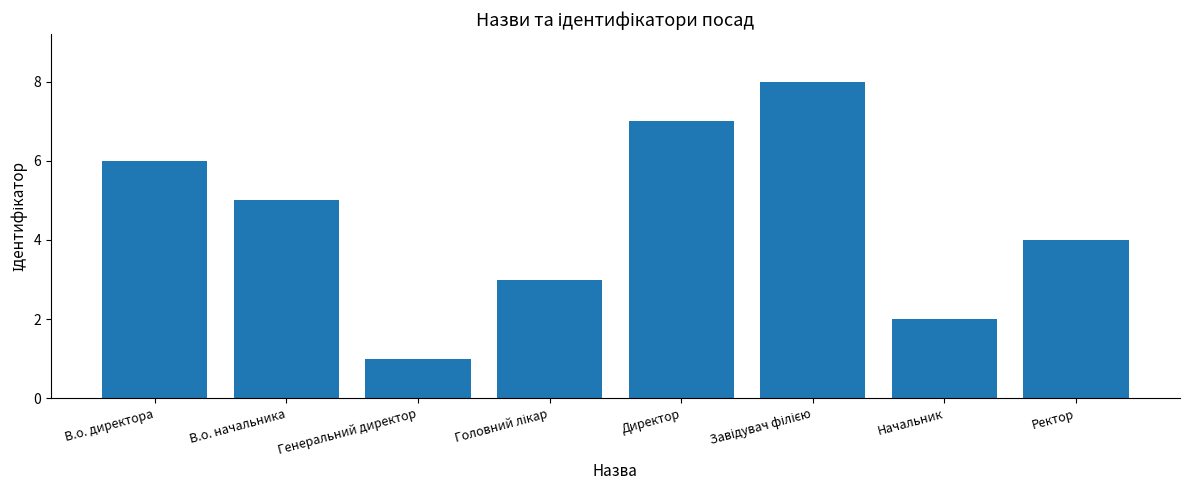

What is the label of the 3rd bar from the left?

Генеральний директор